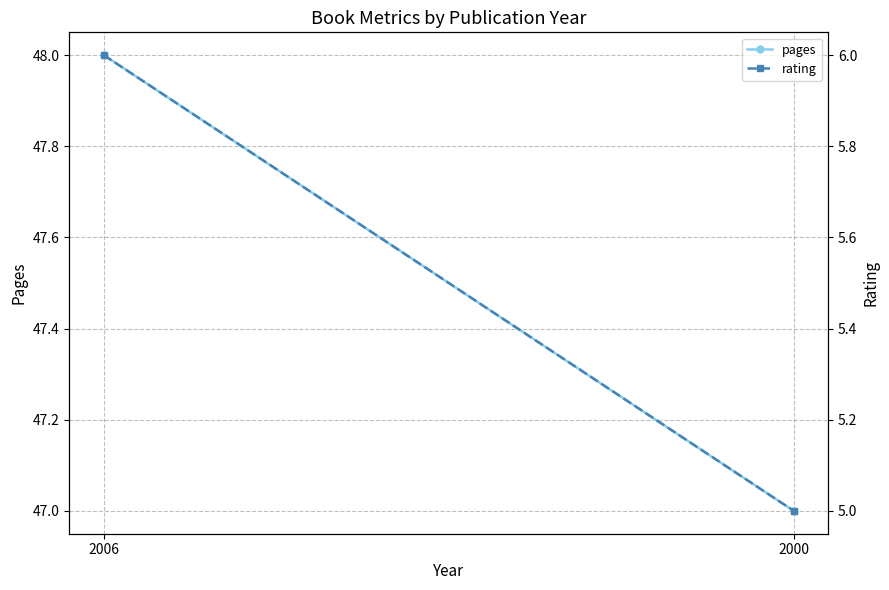

Which category has the highest value across all series?

2006